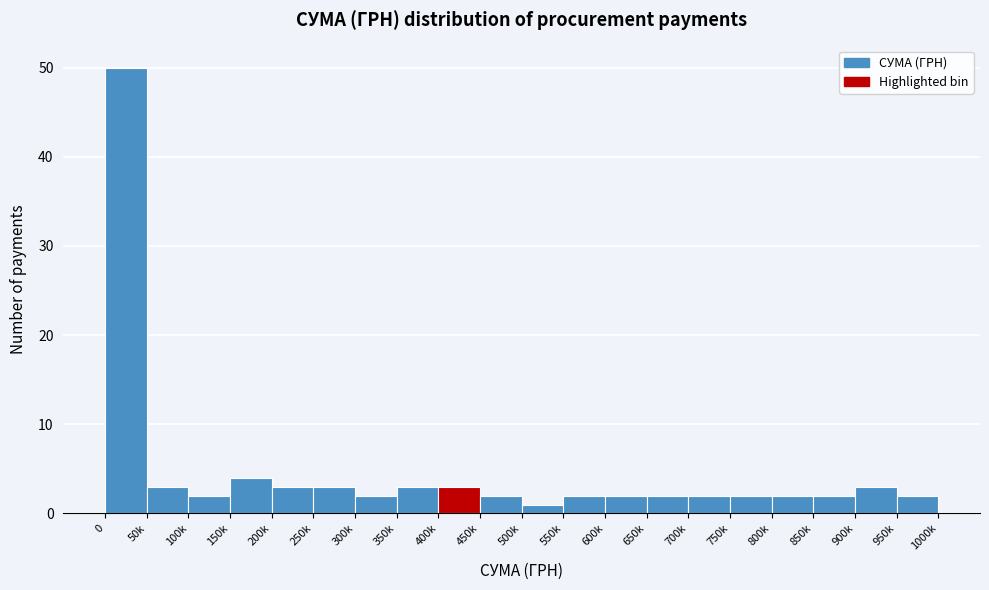

Reading left to right, extract all data points from this chart.

0=50	50k=3	100k=2	150k=4	200k=3	250k=3	300k=2	350k=3	400k=3	450k=2	500k=1	550k=2	600k=2	650k=2	700k=2	750k=2	800k=2	850k=2	900k=3	950k=2